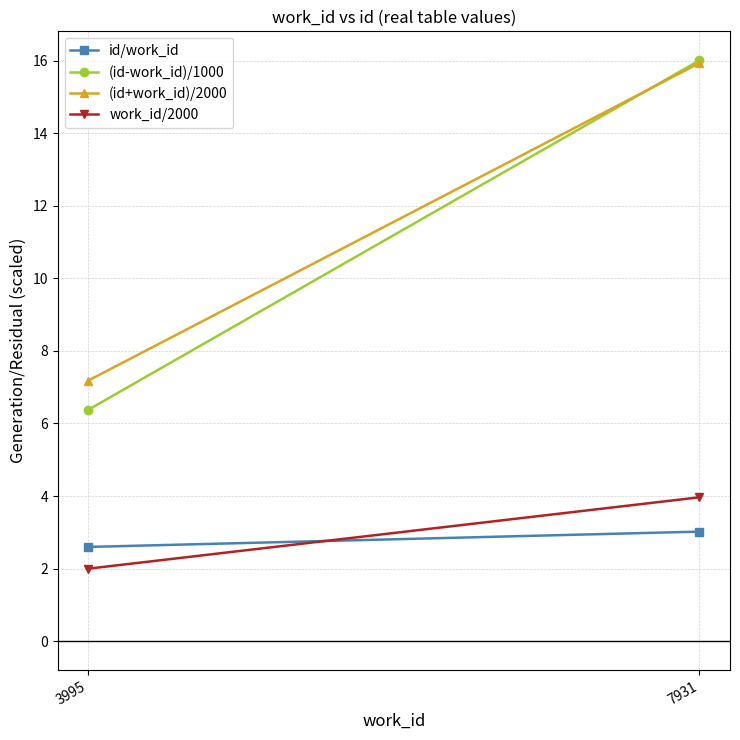

Is it true that (id-work_id)/1000 equals 16.0 at 7931?

True